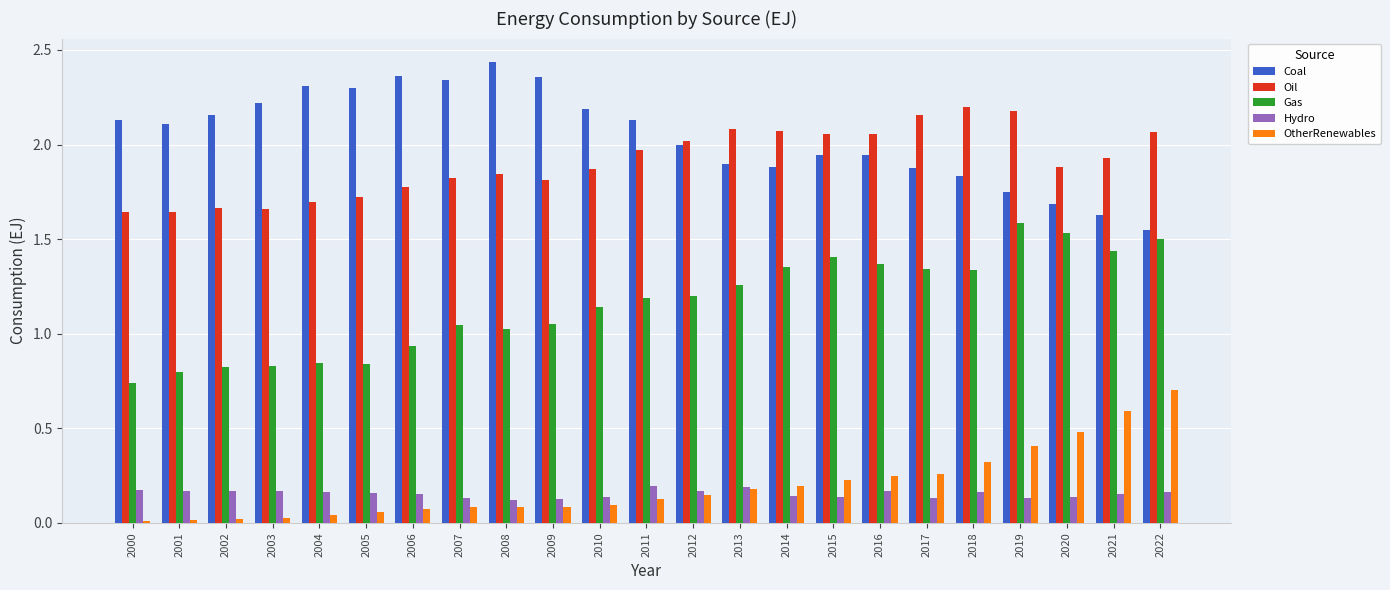

At which label is Coal closest to 1?

2022